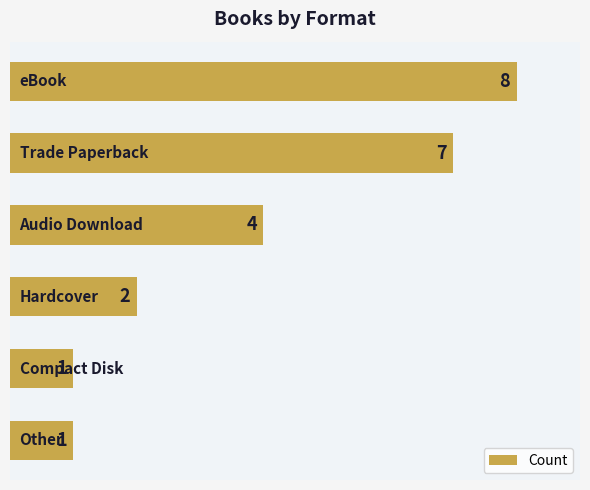

How many values are between 1 and 7?

5